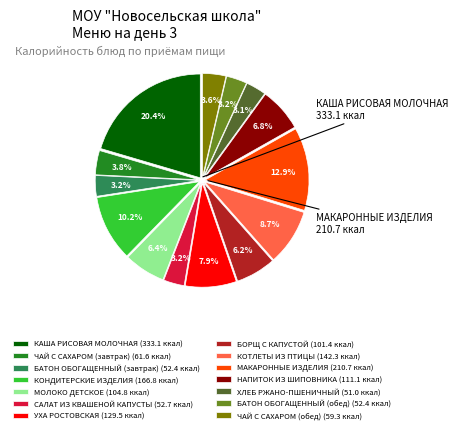

Is МАКАРОННЫЕ ИЗДЕЛИЯ (210.7 ккал) the majority of the pie?

No